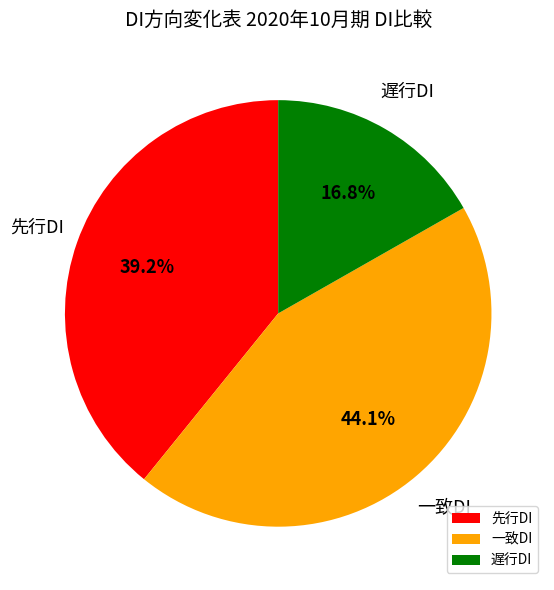

What is the ratio of the value at 先行DI to the value at 遅行DI?

2.3